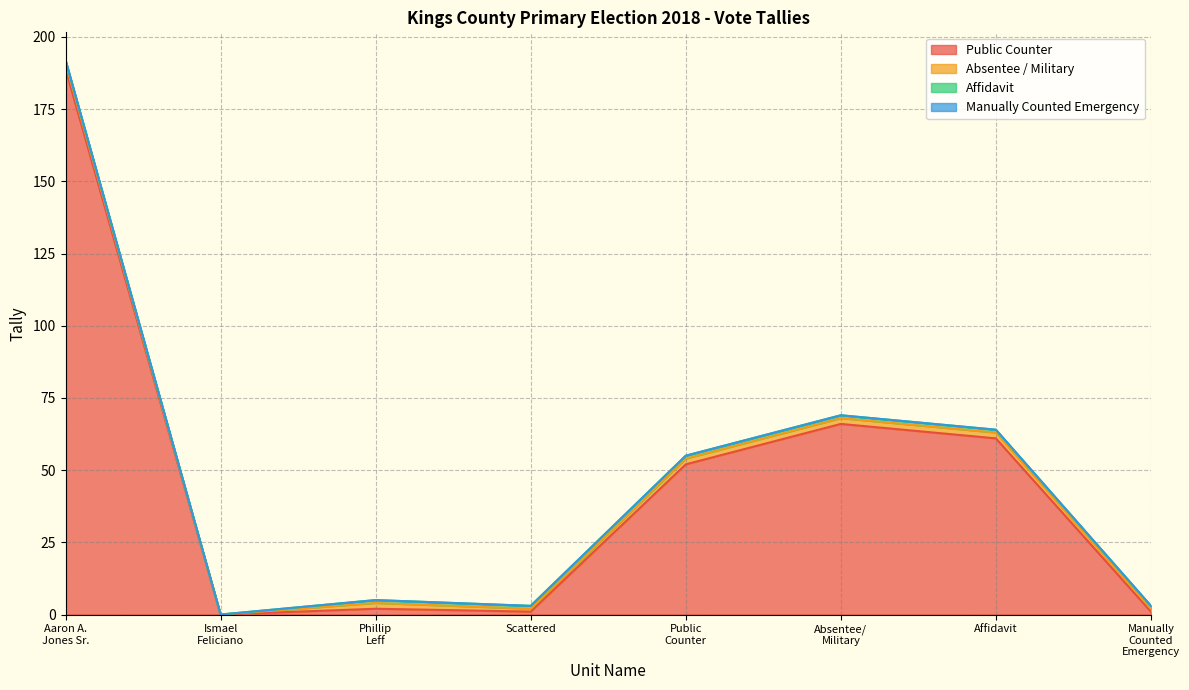

Count the number of categories in the chart.

8